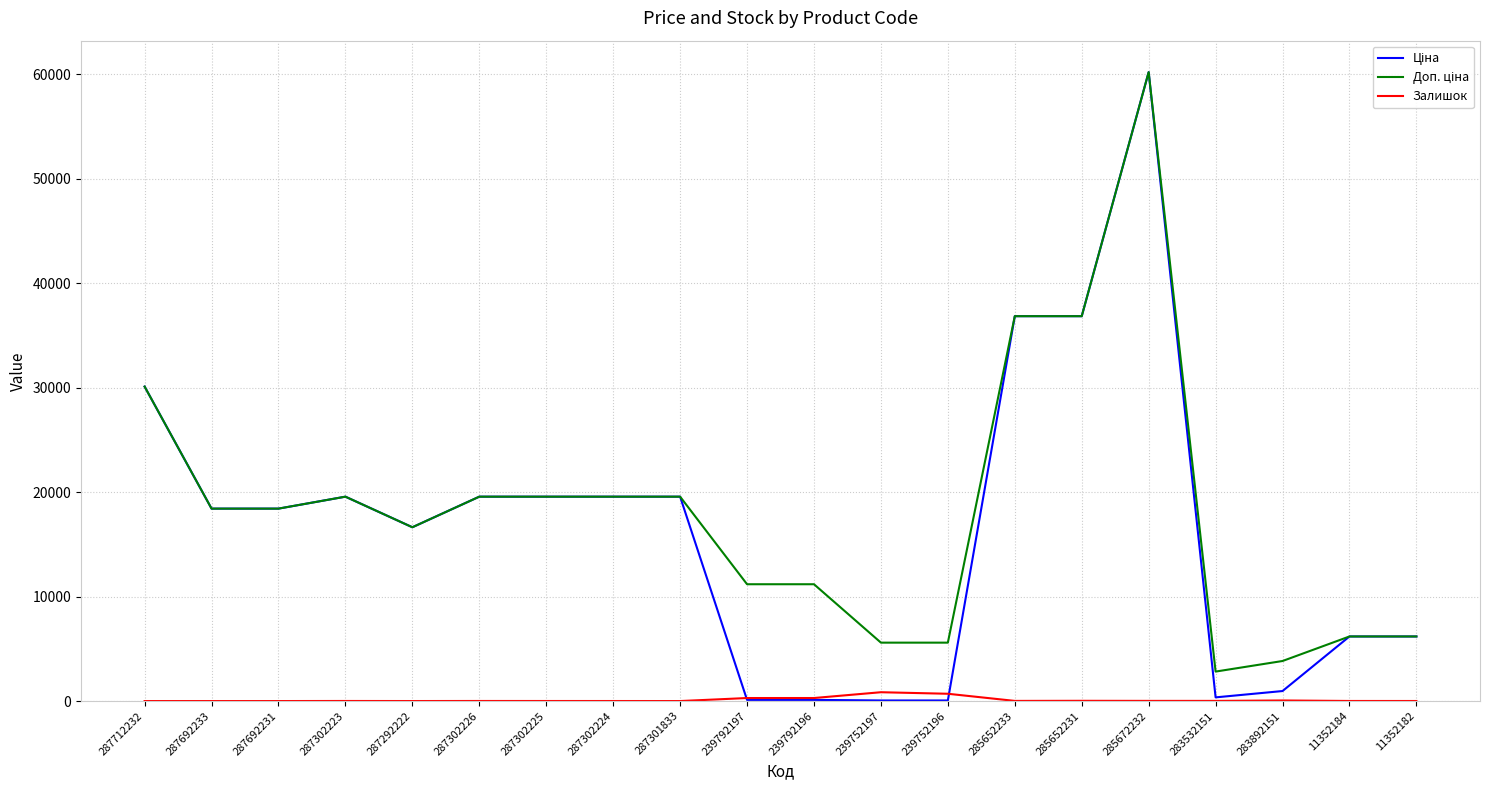

True or false: Залишок has a value of 14.0 at 285652233.

True